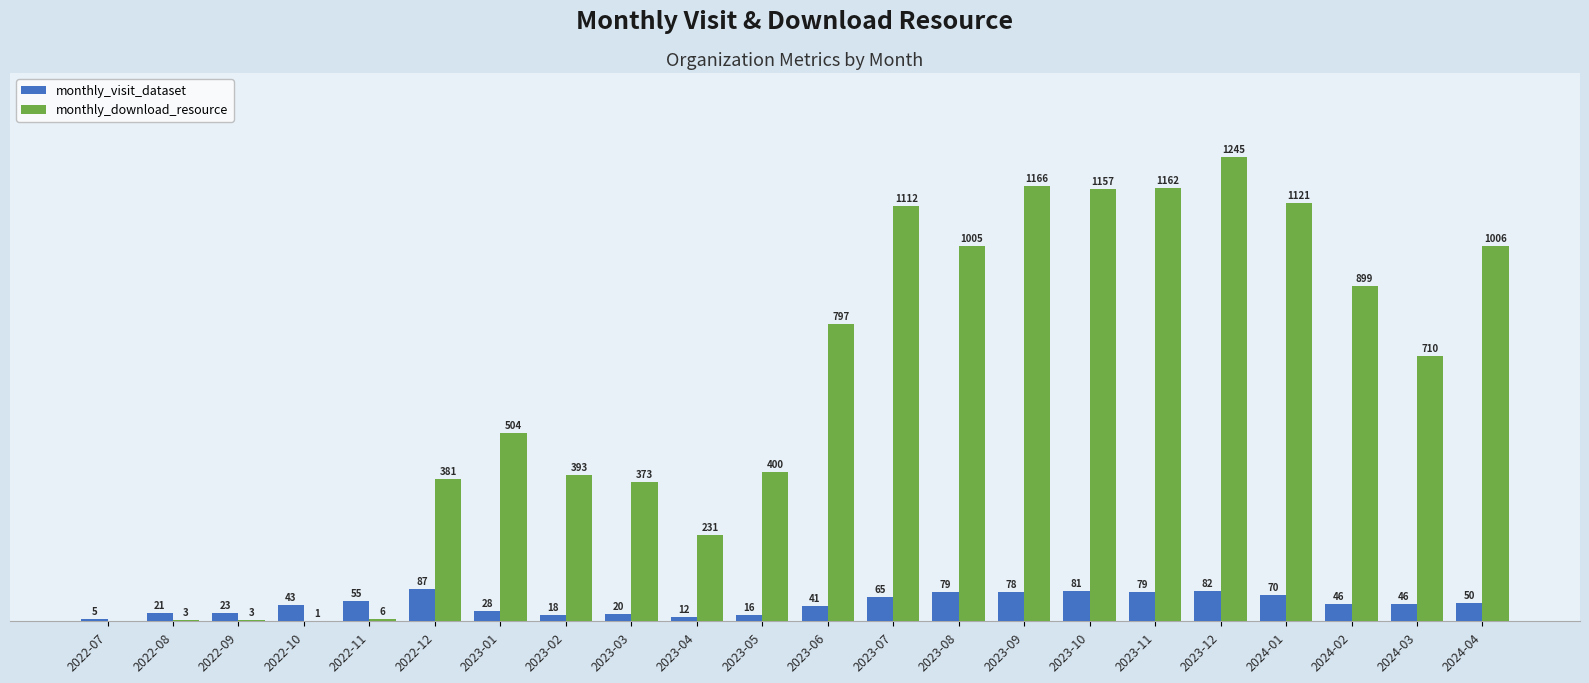

What are all the series names shown in the legend?

monthly_visit_dataset, monthly_download_resource